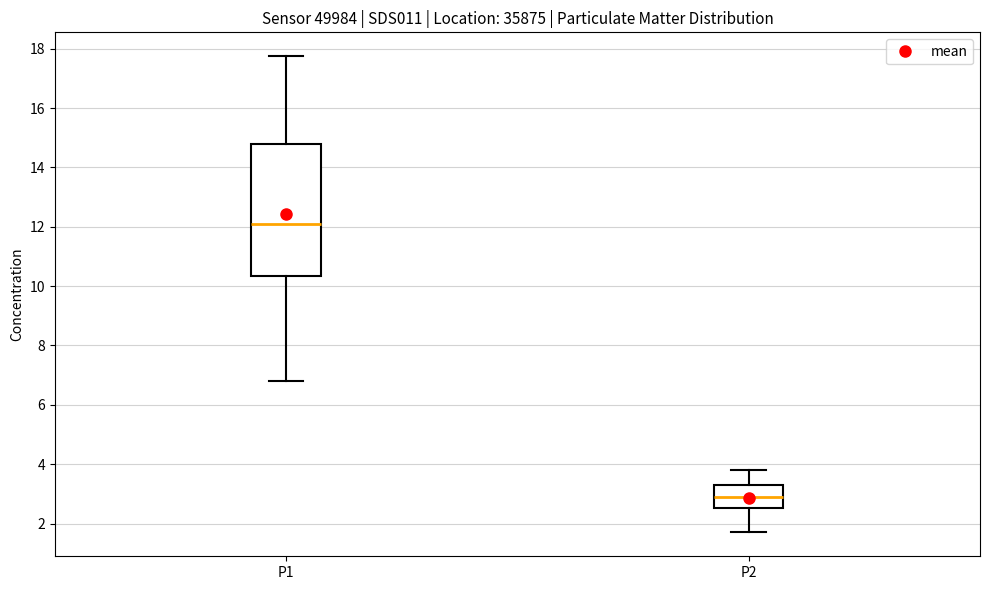

Comparing the boxes themselves (not the whiskers), which one is the tallest?

P1